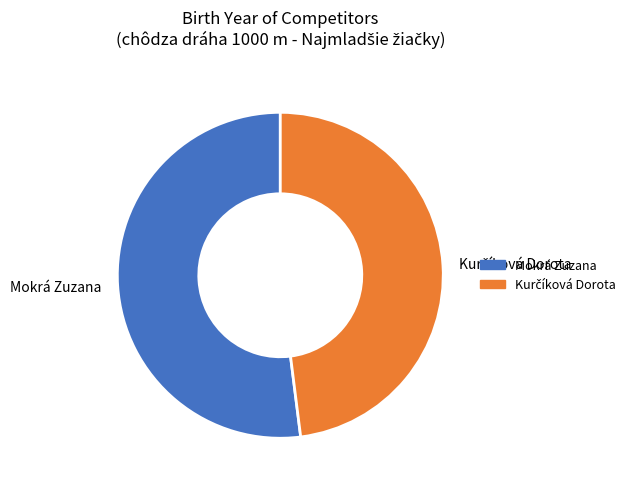

Which slice represents more than half of the pie?

Mokrá Zuzana